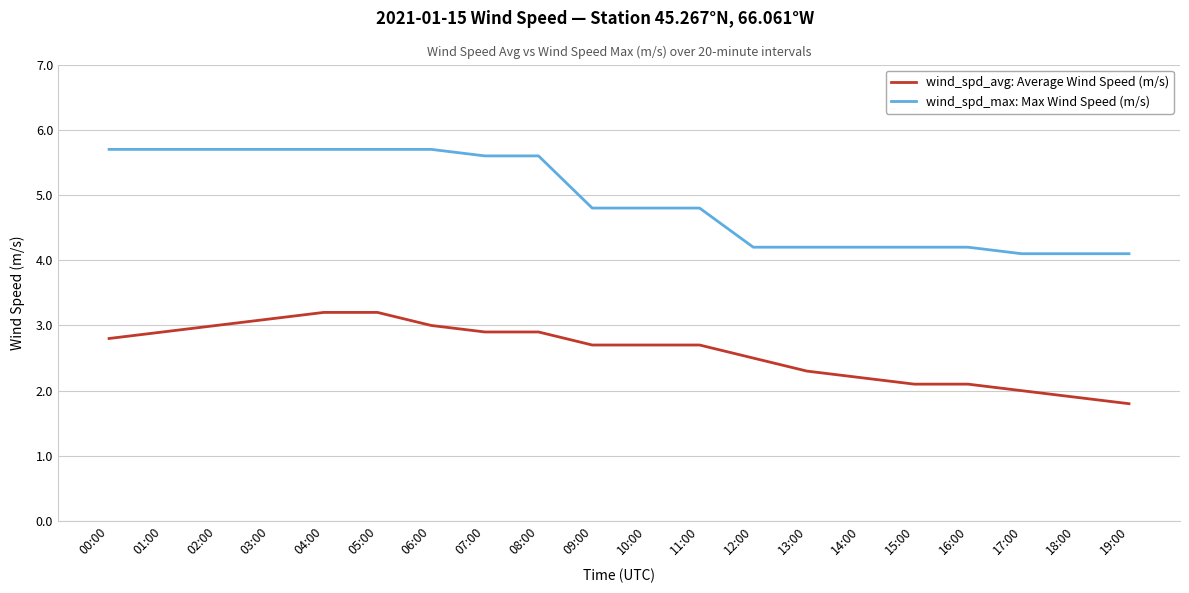

Reading right to left, list all the values displayed in this chart.

wind_spd_avg: Average Wind Speed (m/s): 1.8	1.9	2.0	2.1	2.1	2.2	2.3	2.5	2.7	2.7	2.7	2.9	2.9	3.0	3.2	3.2	3.1	3.0	2.9	2.8
wind_spd_max: Max Wind Speed (m/s): 4.1	4.1	4.1	4.2	4.2	4.2	4.2	4.2	4.8	4.8	4.8	5.6	5.6	5.7	5.7	5.7	5.7	5.7	5.7	5.7